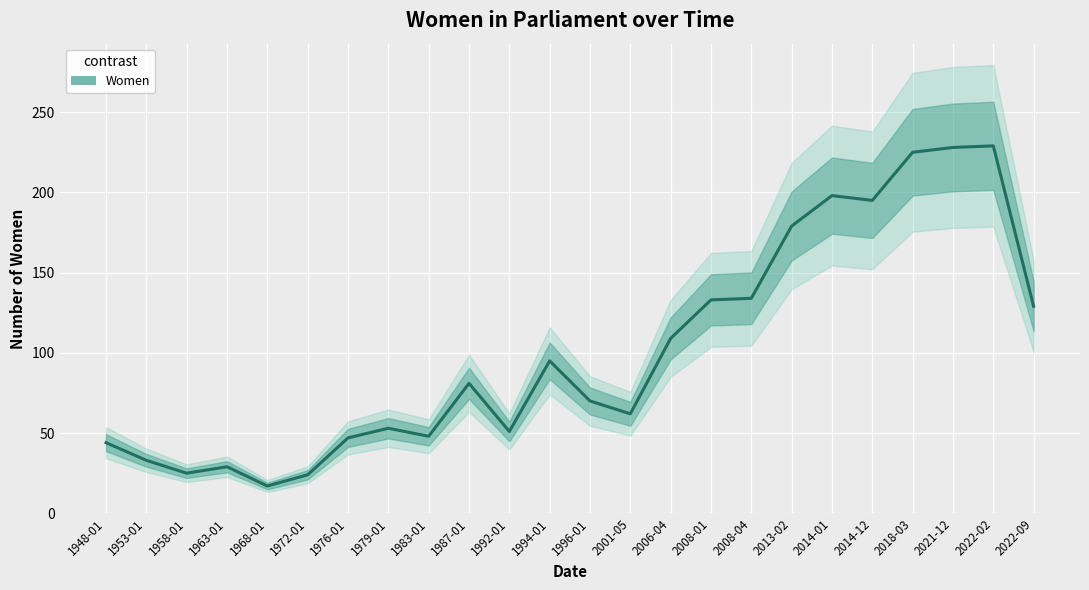

The chart shows a value of 22 at 1948-01. True or false?

False